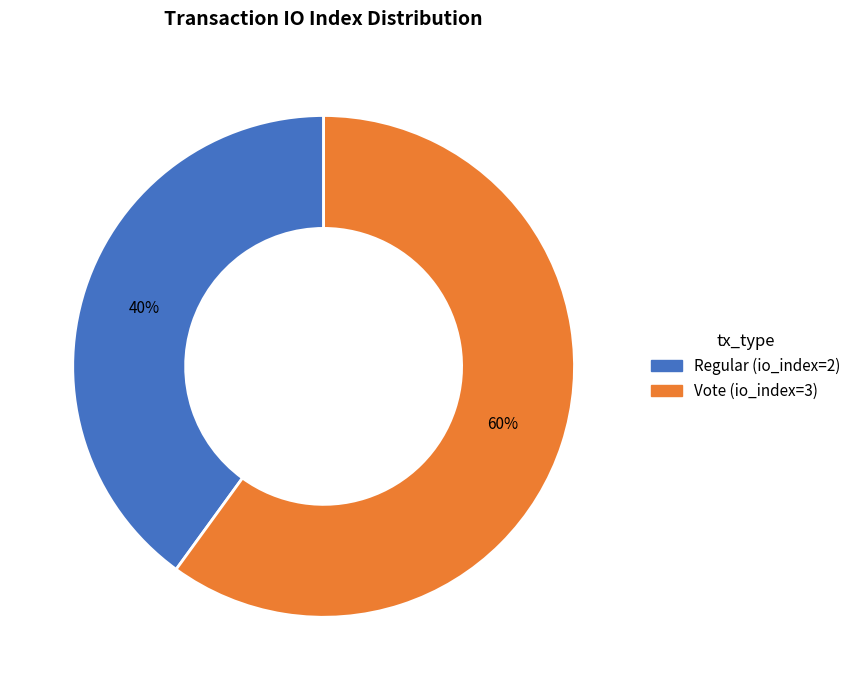

Is the sum of Vote (io_index=3) and Regular (io_index=2) greater than half?

Yes